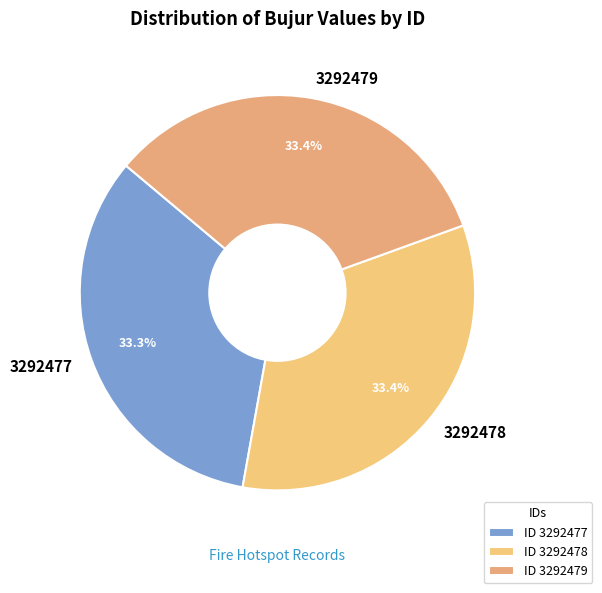

Is the sum of 3292477 and 3292479 greater than half?

Yes